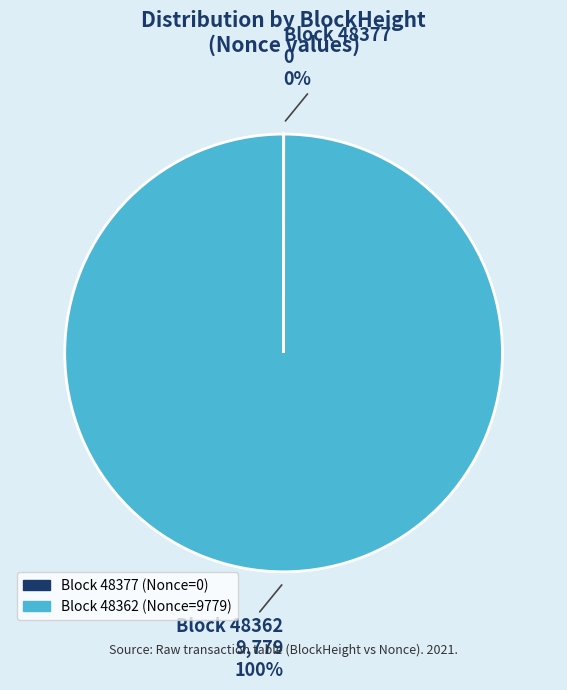

Is there any slice that represents more than half of the pie?

Yes